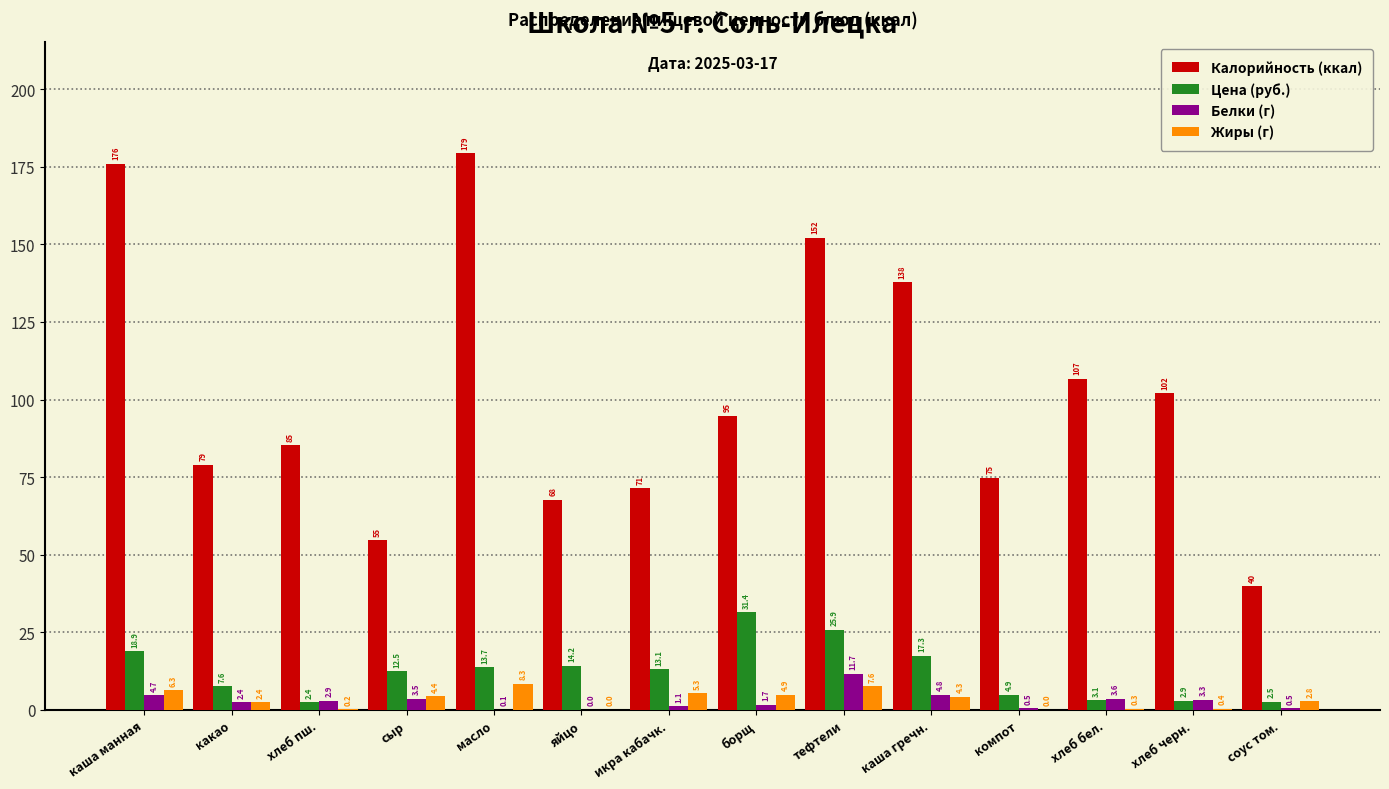

Reading left to right, list all the values displayed in this chart.

Калорийность (ккал): каша манная=176.0	какао=78.9	хлеб пш.=85.3	сыр=54.6	масло=179.3	яйцо=67.6	икра кабачк.=71.4	борщ=94.8	тефтели=152.1	каша гречн.=137.8	компот=74.8	хлеб бел.=106.6	хлеб черн.=102.0	соус том.=39.8
Цена (руб.): каша манная=18.9	какао=7.6	хлеб пш.=2.4	сыр=12.5	масло=13.7	яйцо=14.2	икра кабачк.=13.1	борщ=31.4	тефтели=25.9	каша гречн.=17.3	компот=4.9	хлеб бел.=3.1	хлеб черн.=2.9	соус том.=2.5
Белки (г): каша манная=4.7	какао=2.4	хлеб пш.=2.9	сыр=3.5	масло=0.1	яйцо=0.0	икра кабачк.=1.1	борщ=1.7	тефтели=11.7	каша гречн.=4.8	компот=0.5	хлеб бел.=3.6	хлеб черн.=3.3	соус том.=0.5
Жиры (г): каша манная=6.3	какао=2.4	хлеб пш.=0.2	сыр=4.4	масло=8.3	яйцо=0.0	икра кабачк.=5.3	борщ=4.9	тефтели=7.6	каша гречн.=4.3	компот=0.0	хлеб бел.=0.3	хлеб черн.=0.4	соус том.=2.8